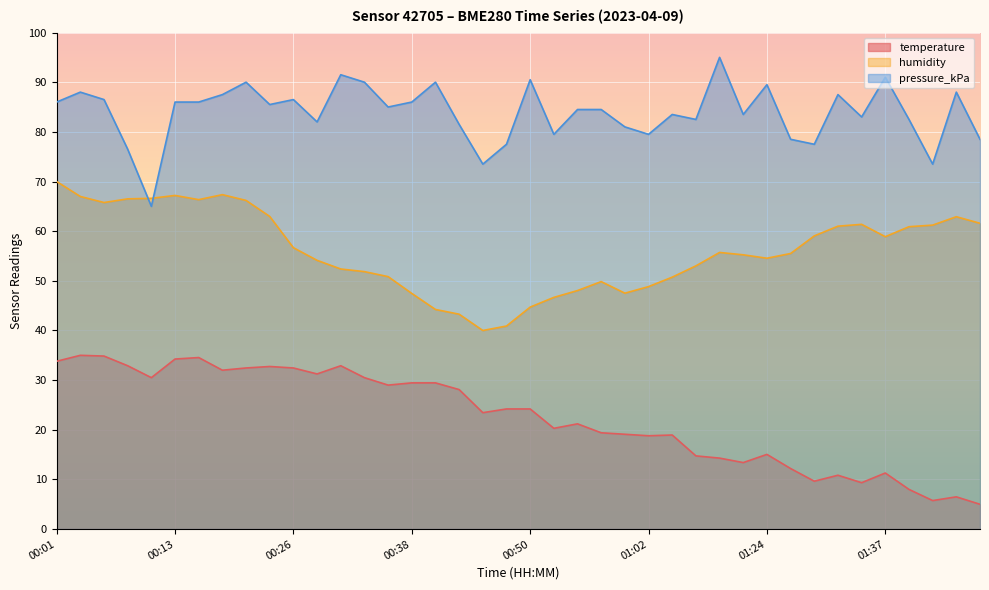

At which label does pressure_kPa reach its peak?

01:19